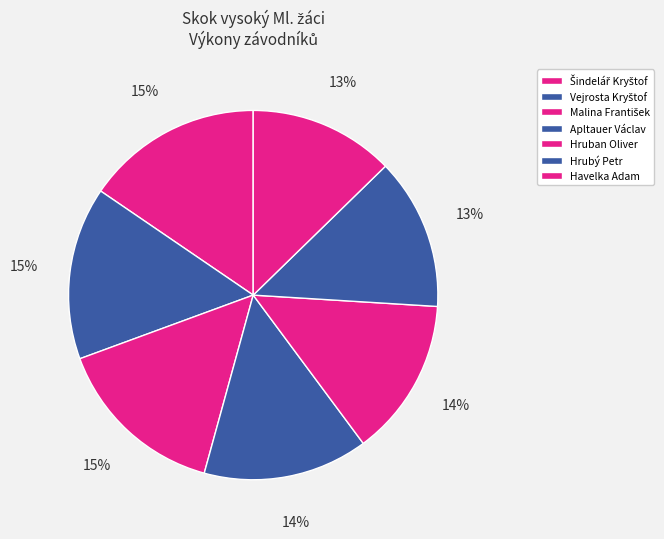

What percentage is the Havelka Adam slice, to the nearest percent?

13%